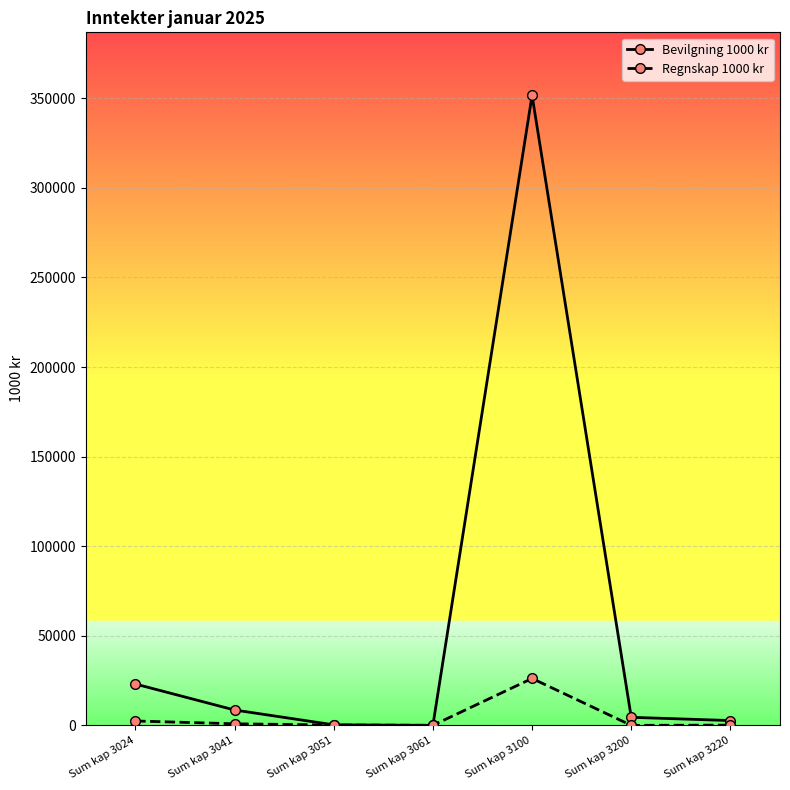

What is the difference between the highest and lowest values at Sum kap 3051?

128.0